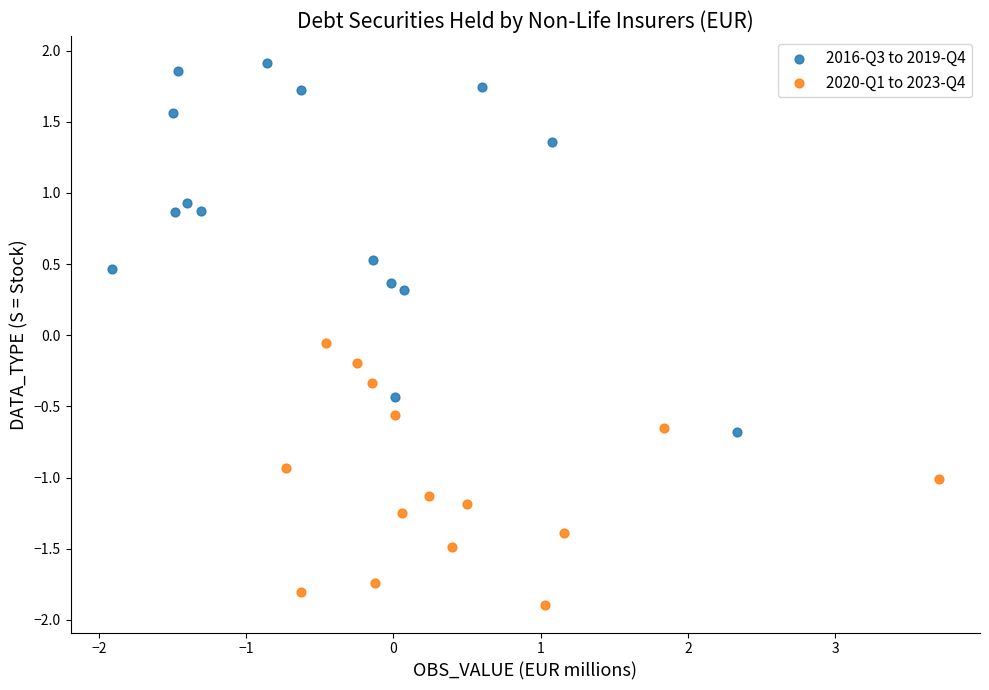

What are all the series names shown in the legend?

2016-Q3 to 2019-Q4, 2020-Q1 to 2023-Q4